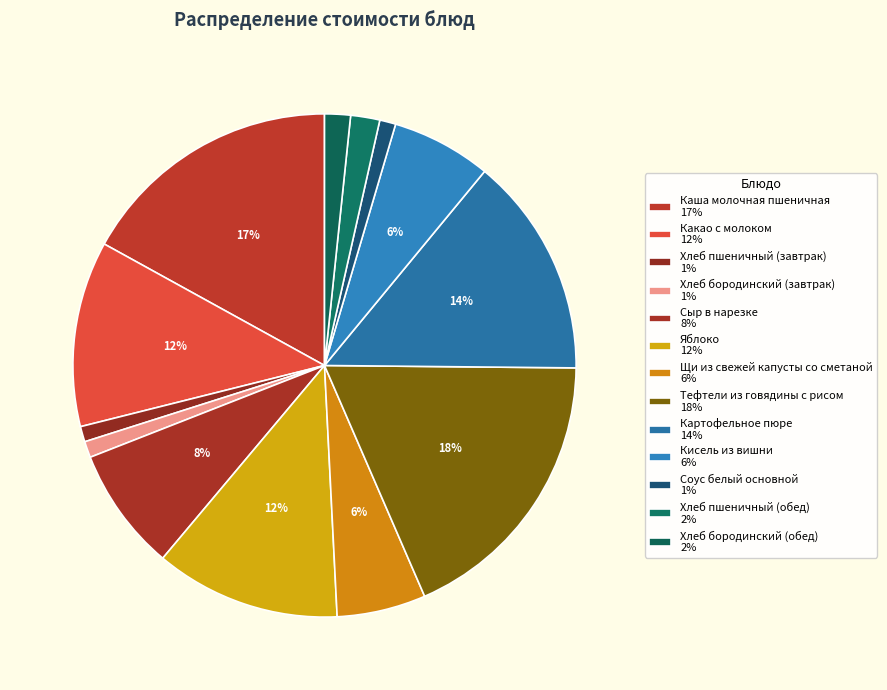

True or false: Тефтели из говядины с рисом accounts for 9% of the total.

False